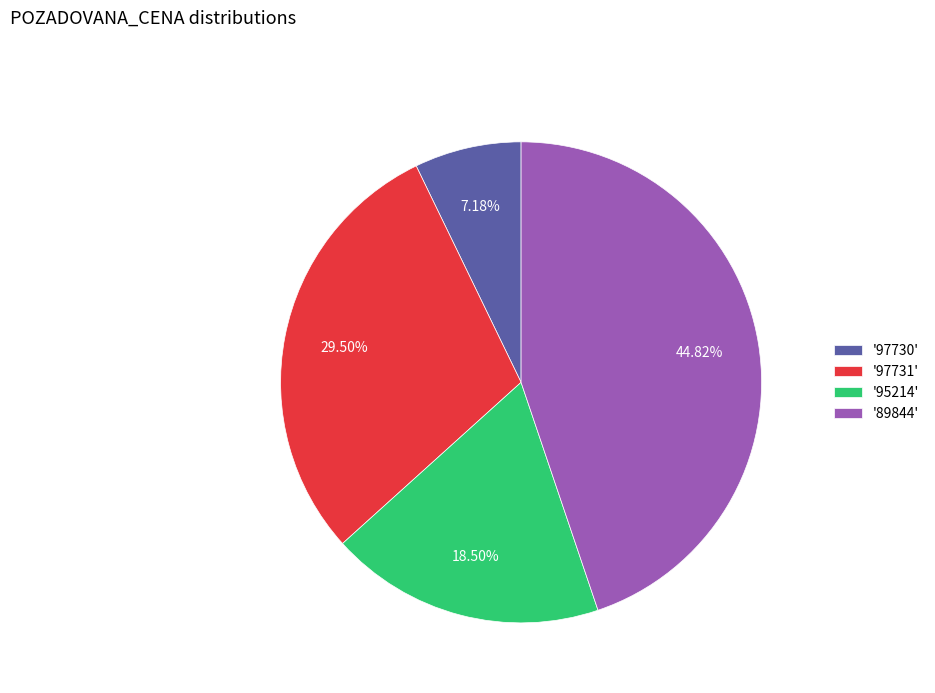

Do '97731' and '89844' together represent more than half of the pie?

Yes